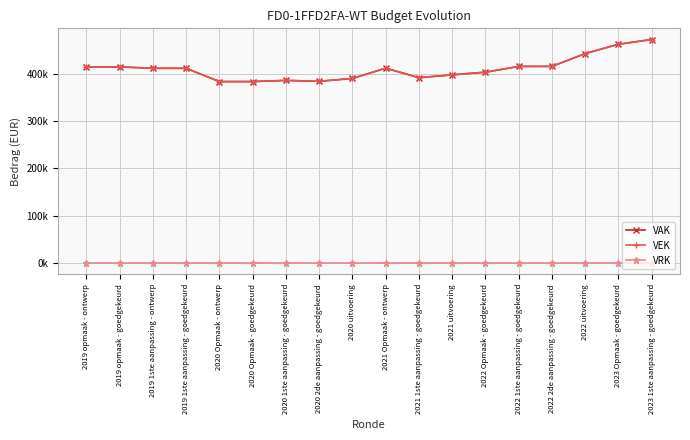

Reading left to right, transcribe all the data shown in this chart.

VAK: 414210	414210	411235	411235	383191	383191	385639	383789	389752	411457	391450	397382	403026	415219	415219	442295	462000	471950
VEK: 414210	414210	411235	411235	383191	383191	385639	383789	389771	411457	391450	397385	403026	415219	415219	442262	462000	471950
VRK: 0	0	0	0	0	0	0	0	0	0	0	0	0	0	0	0	0	0